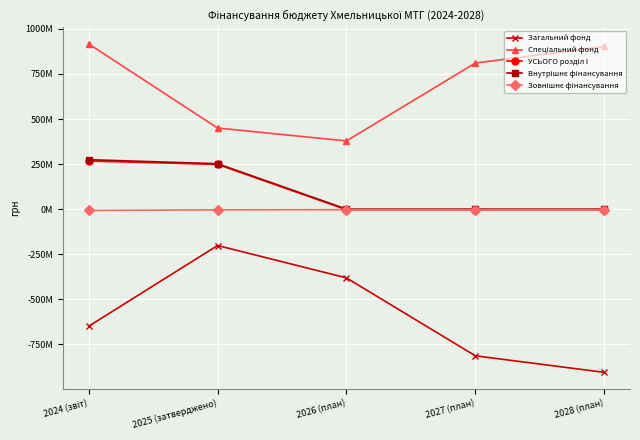

What is the label of the 2nd point from the left?

2025 (затверджено)